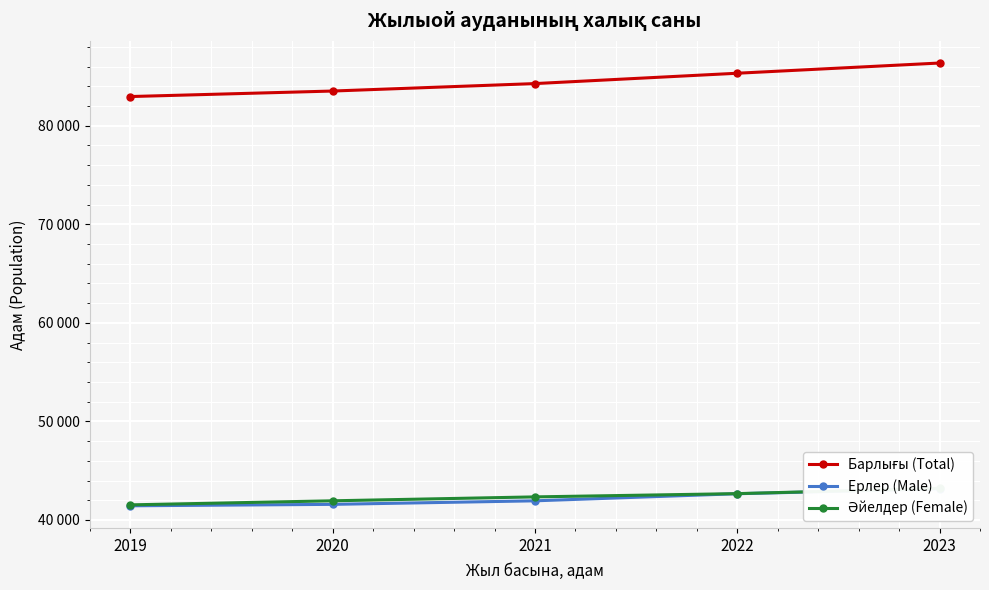

True or false: Ерлер (Male) and Әйелдер (Female) cross at least once.

False